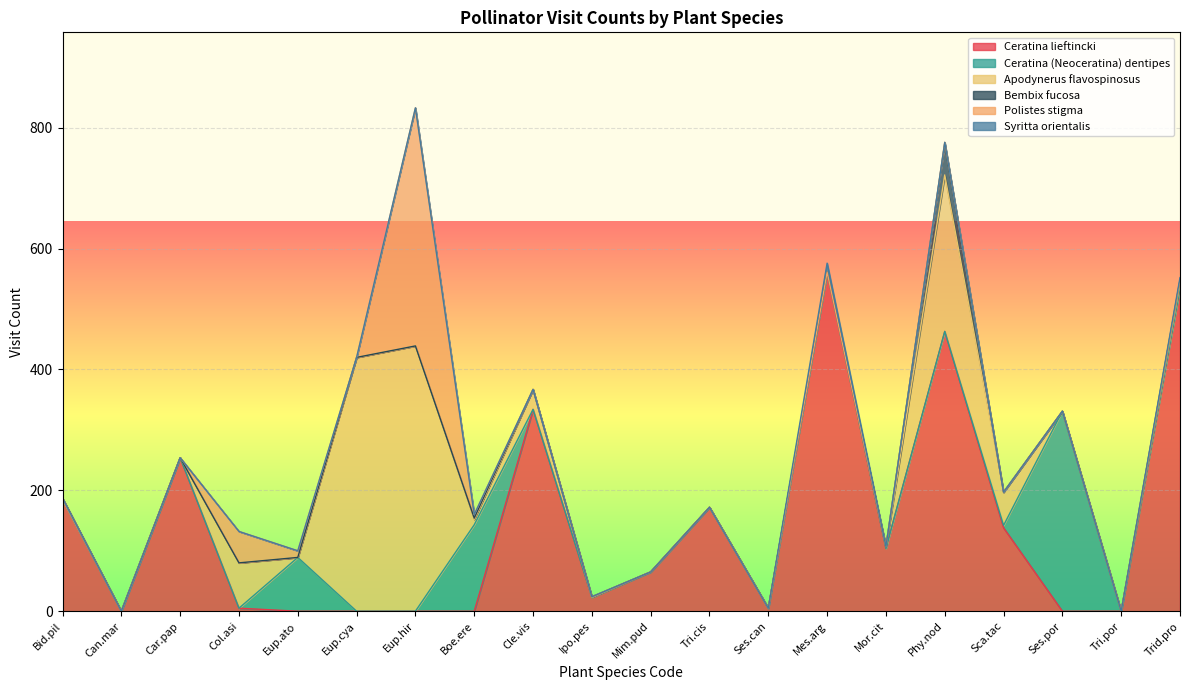

The Ceratina (Neoceratina) dentipes series shows 89 at Eup.ato. True or false?

True